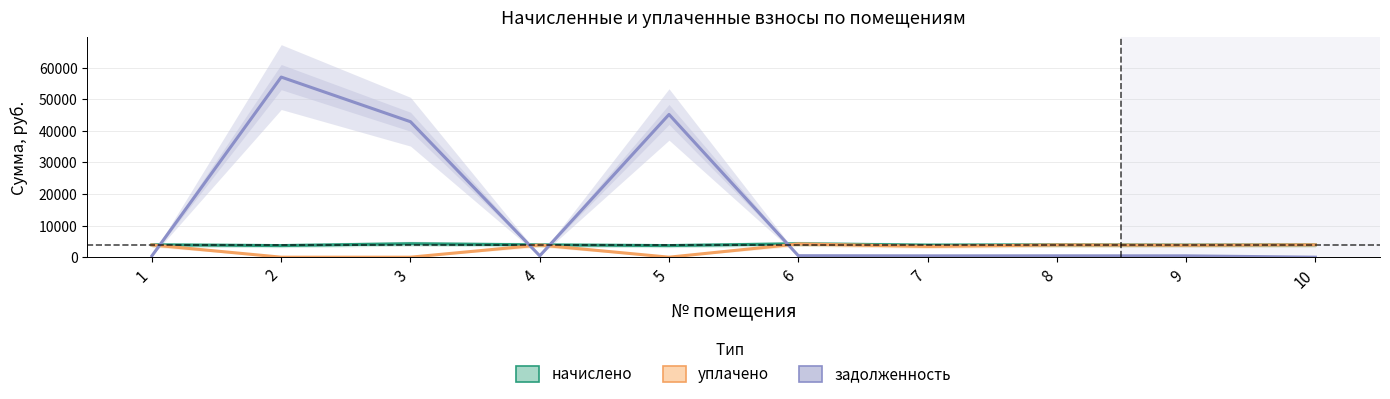

How many lines are shown in the chart?

3